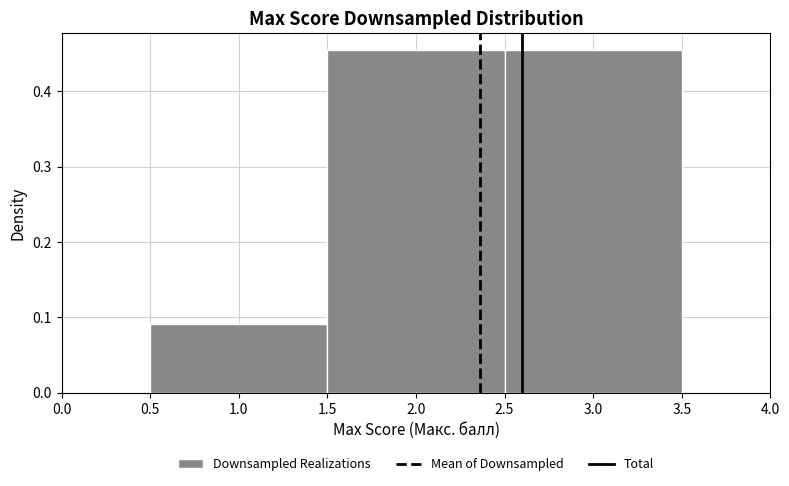

What is the height of the bar covering 2.5 to 3.5 on the x-axis? The values are not printed on the chart, so give them approximately, as read against the axis.

0.45